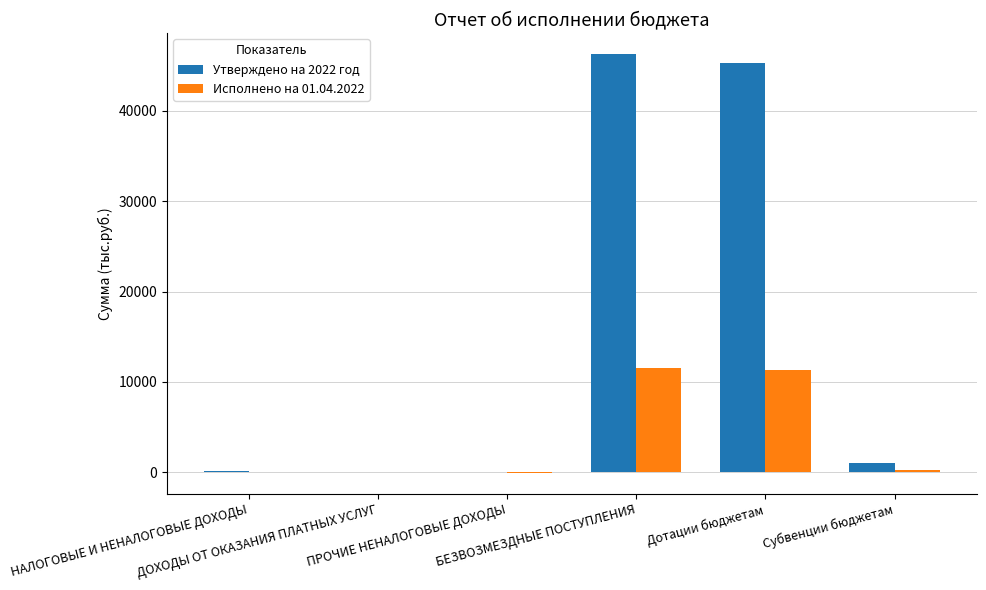

Which series has the largest total across all categories?

Утверждено на 2022 год